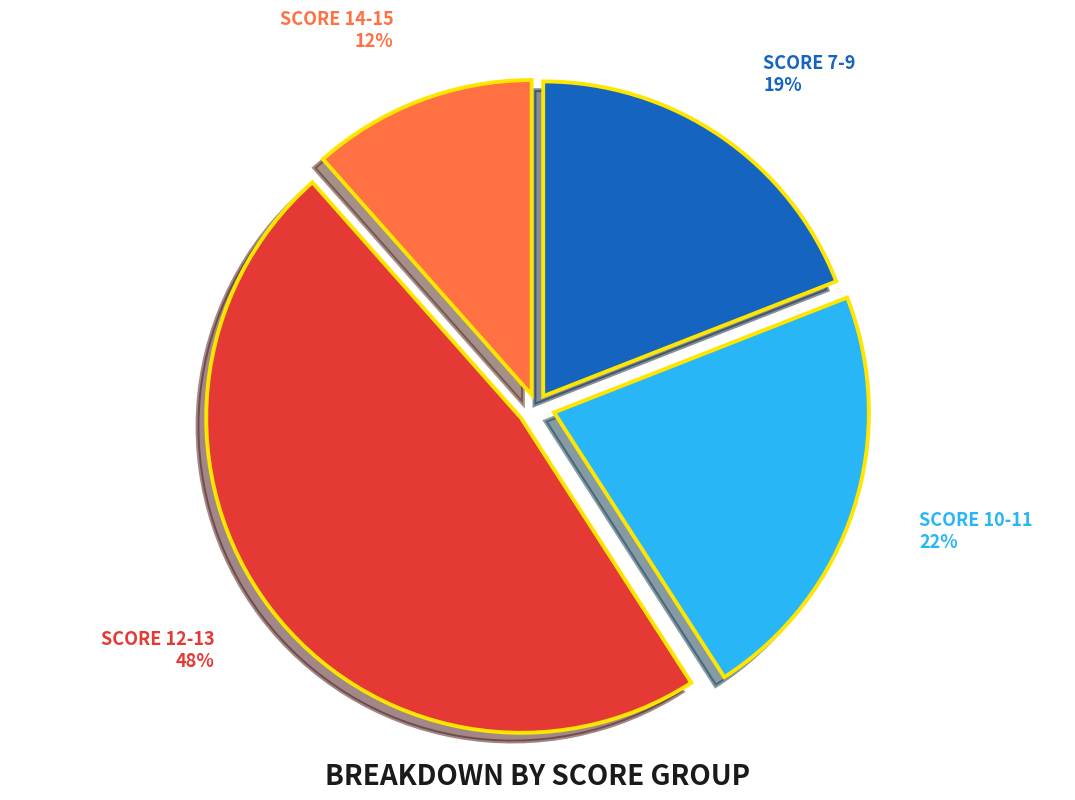

Is there a majority slice in this chart?

No